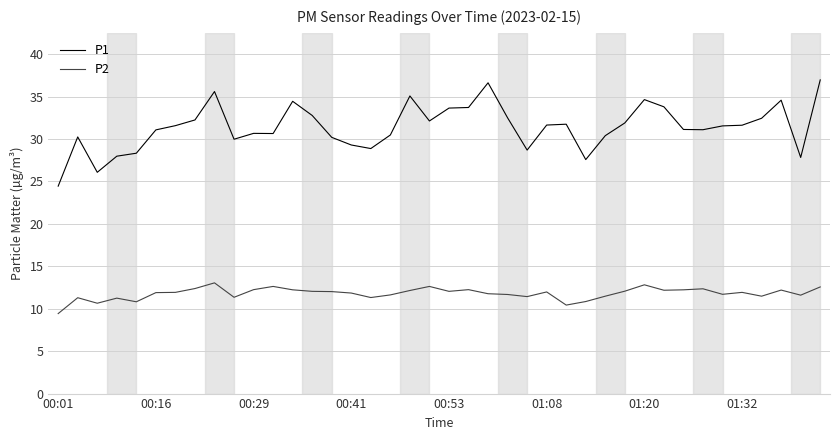

True or false: P2 and P1 intersect in this chart.

False